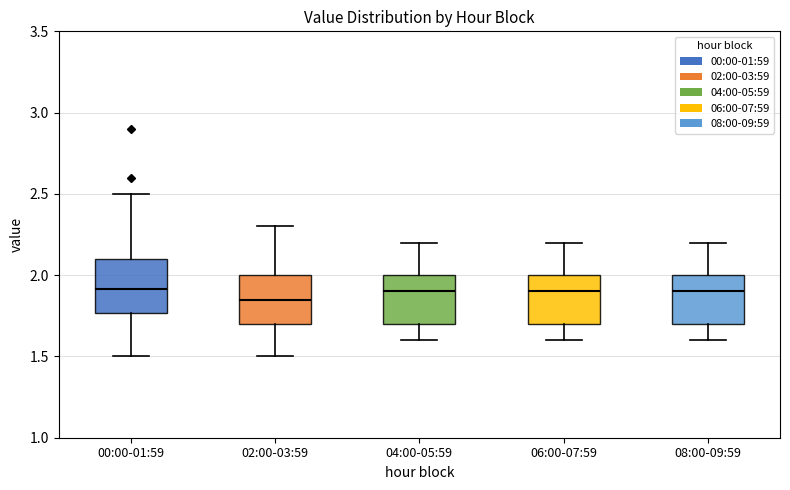

Reading left to right, read every box against the y-axis: the position of its median line, the range the box covers, and the ends of its whiskers. The values are not printed on the chart, so give them approximately, as read against the axis.

00:00-01:59: median 1.90, box 1.75 to 2.10, whiskers 1.50 to 2.50
02:00-03:59: median 1.85, box 1.70 to 2.00, whiskers 1.50 to 2.30
04:00-05:59: median 1.90, box 1.70 to 2.00, whiskers 1.60 to 2.20
06:00-07:59: median 1.90, box 1.70 to 2.00, whiskers 1.60 to 2.20
08:00-09:59: median 1.90, box 1.70 to 2.00, whiskers 1.60 to 2.20